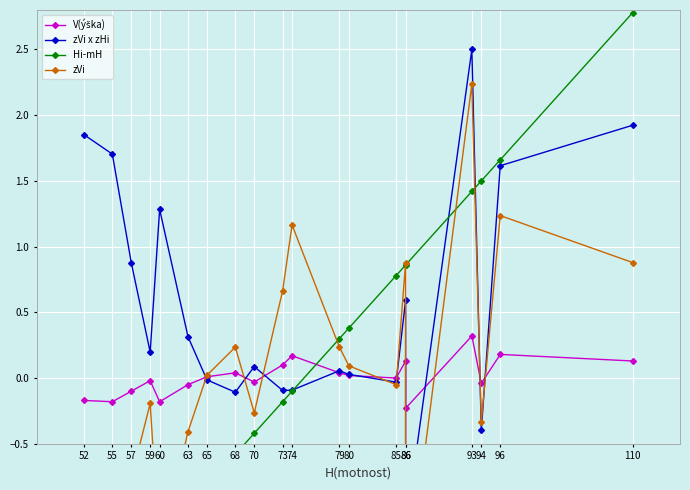

Is this an area chart (filled region under the line)?

No